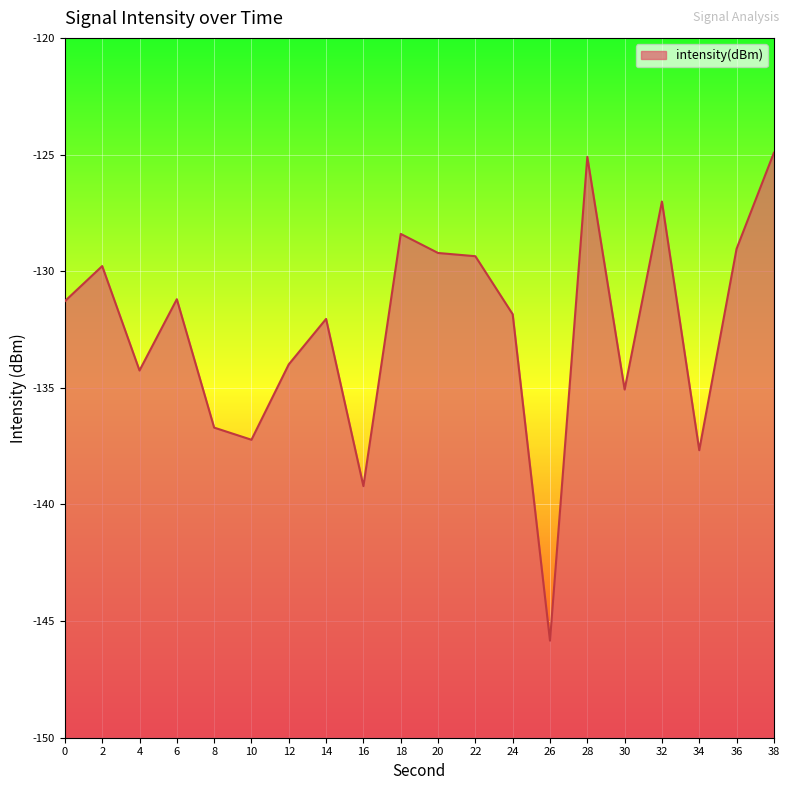

What is the difference between the second highest and second lowest values?

14.1